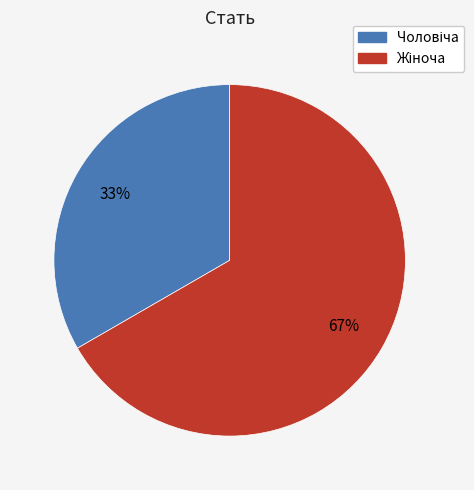

To the nearest percent, what is the average slice percentage?

50%